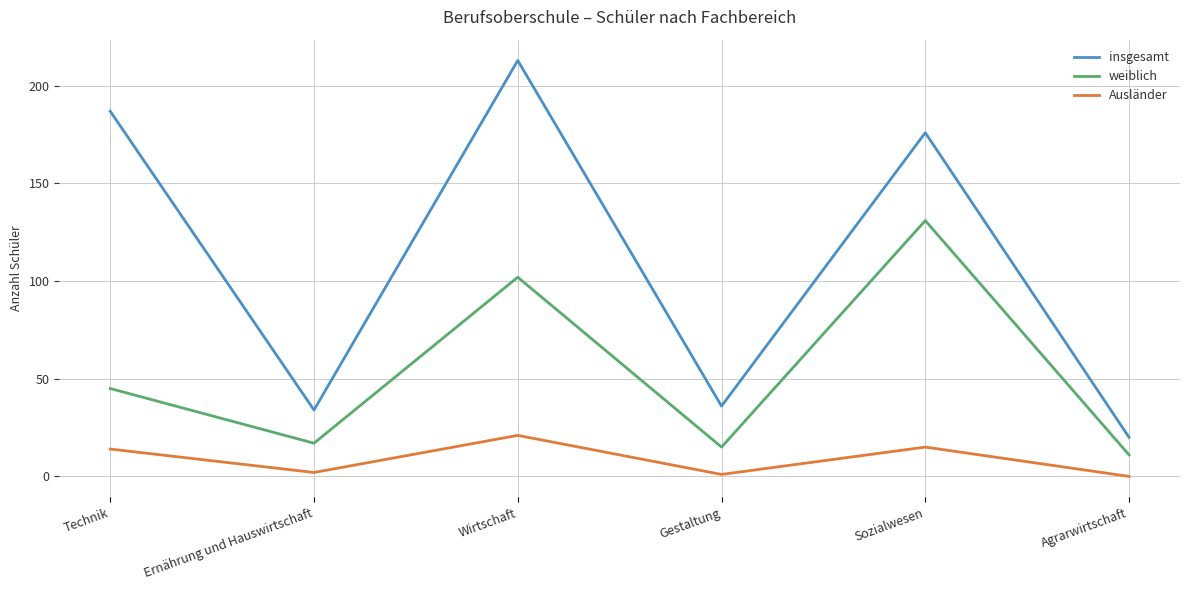

What is the difference between the highest and lowest values at Sozialwesen?

161